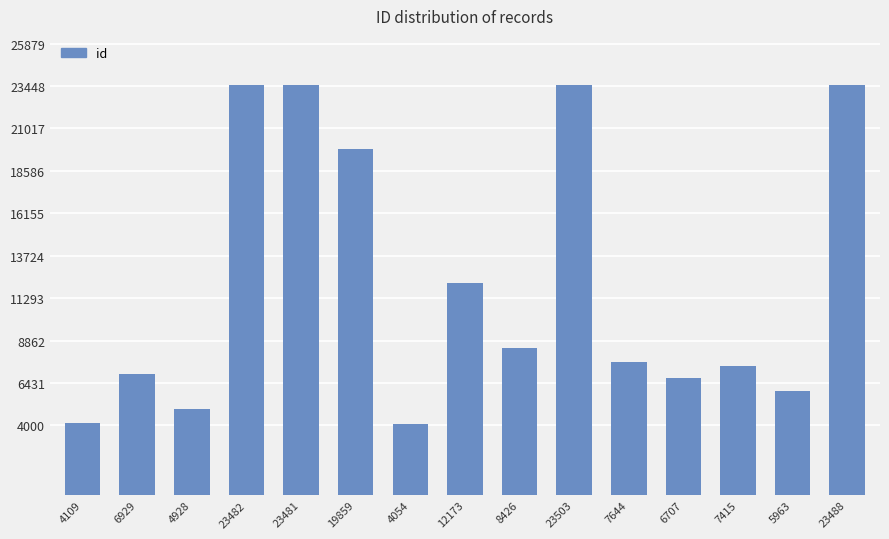

What is the label of the 7th bar from the left?

4054